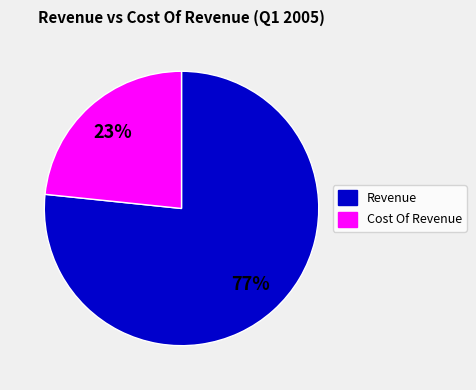

Count the number of slices in the pie.

2